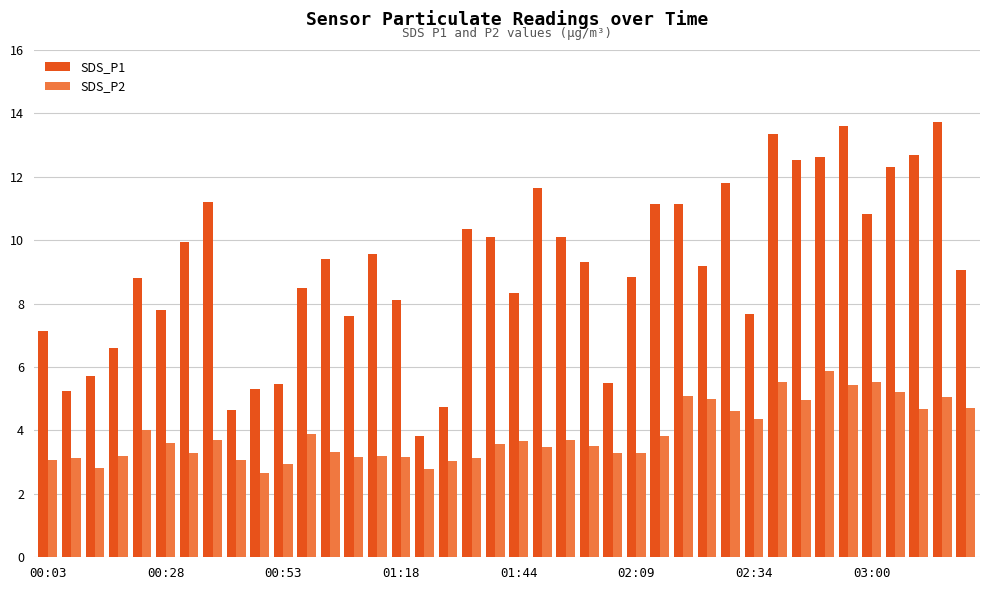

Which series has the largest total across all categories?

SDS_P1